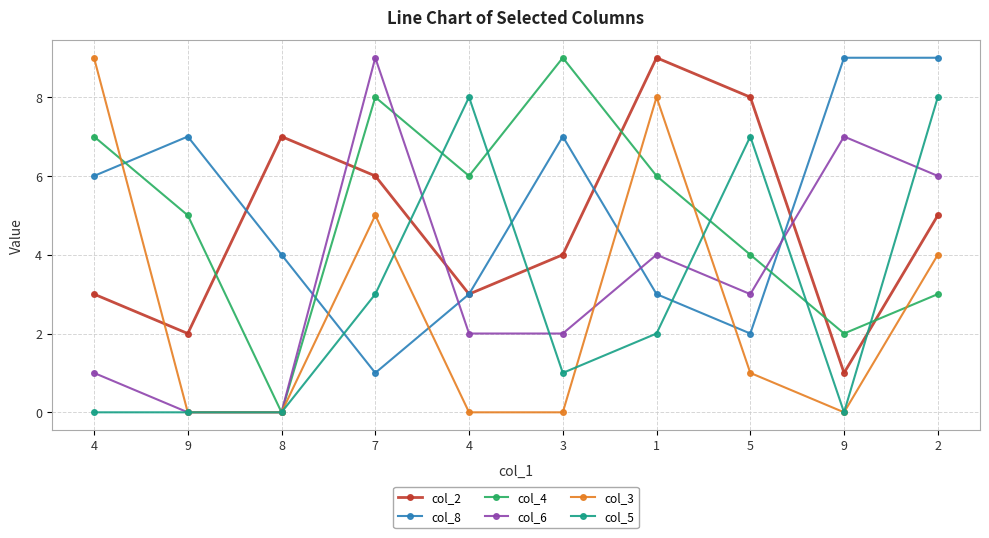

What is the value of the col_8 point at the 2nd from the left?

7